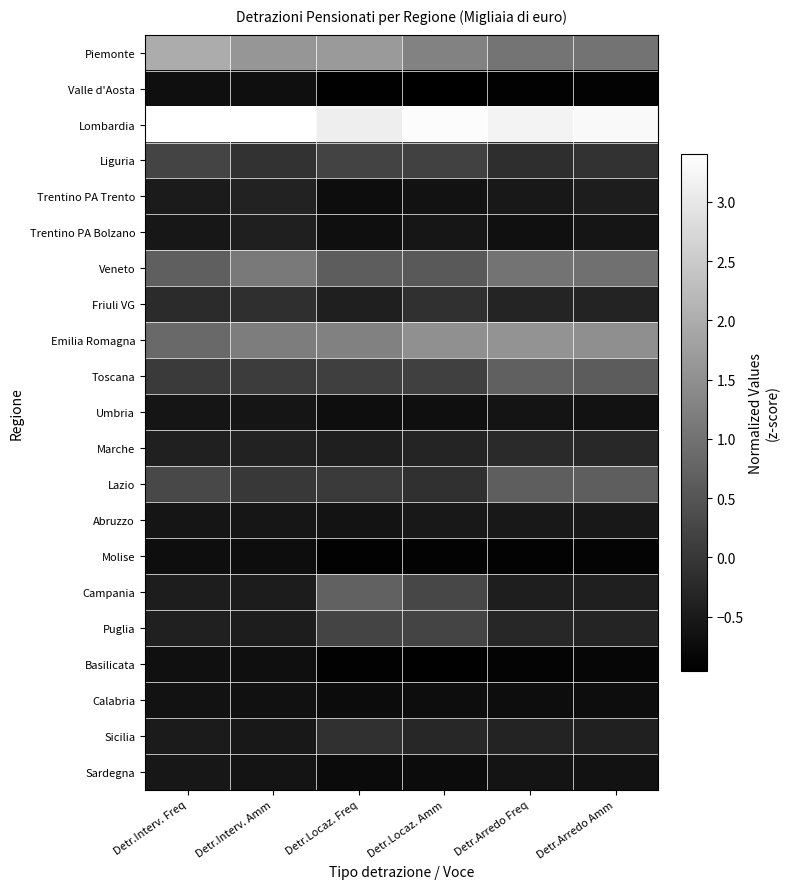

Which label corresponds to the largest value in the chart?

Detr.Interv. Amm